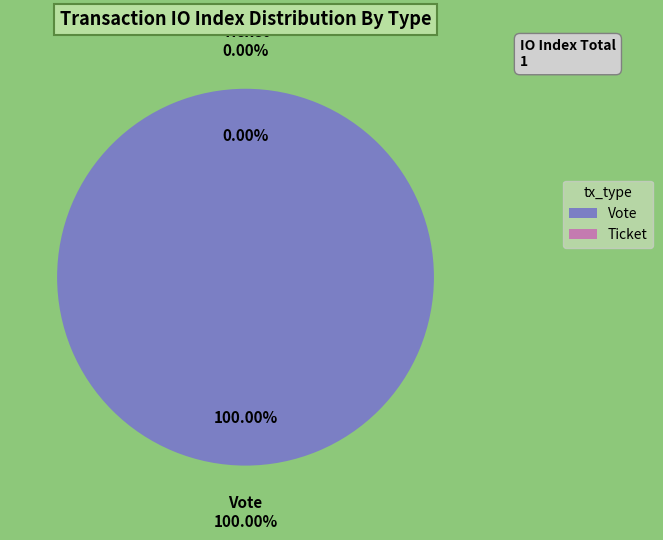

To the nearest percent, what is the difference between the largest and smallest slice percentages?

100%